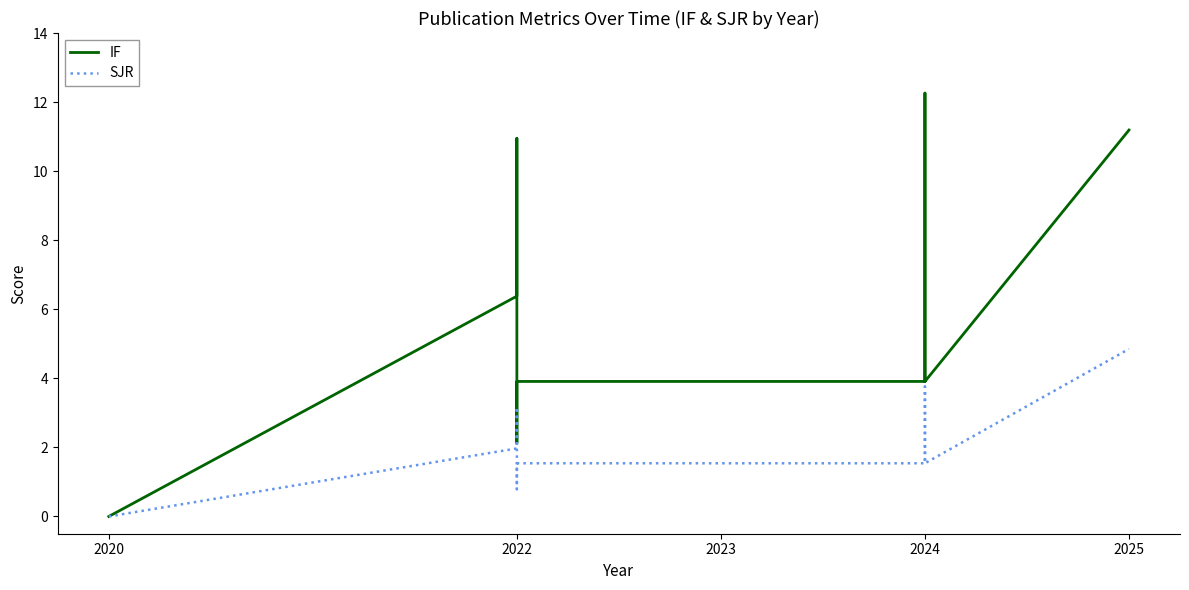

What is the highest value of the IF series?

12.3